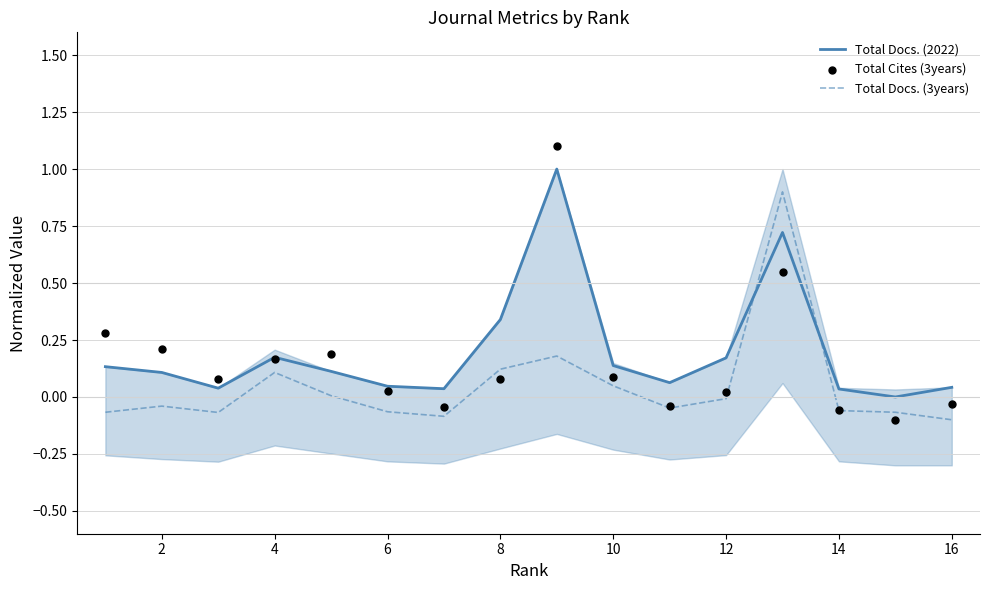

What are all the series names shown in the legend?

Total Docs. (2022), Total Docs. (3years), Total Cites (3years)